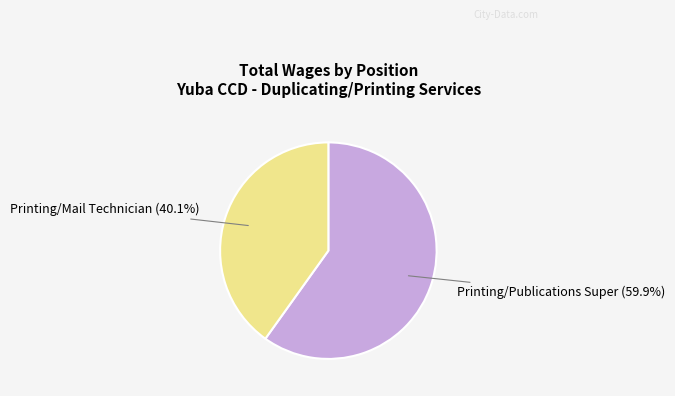

Which category has the biggest portion of the pie?

Printing/Publications Super